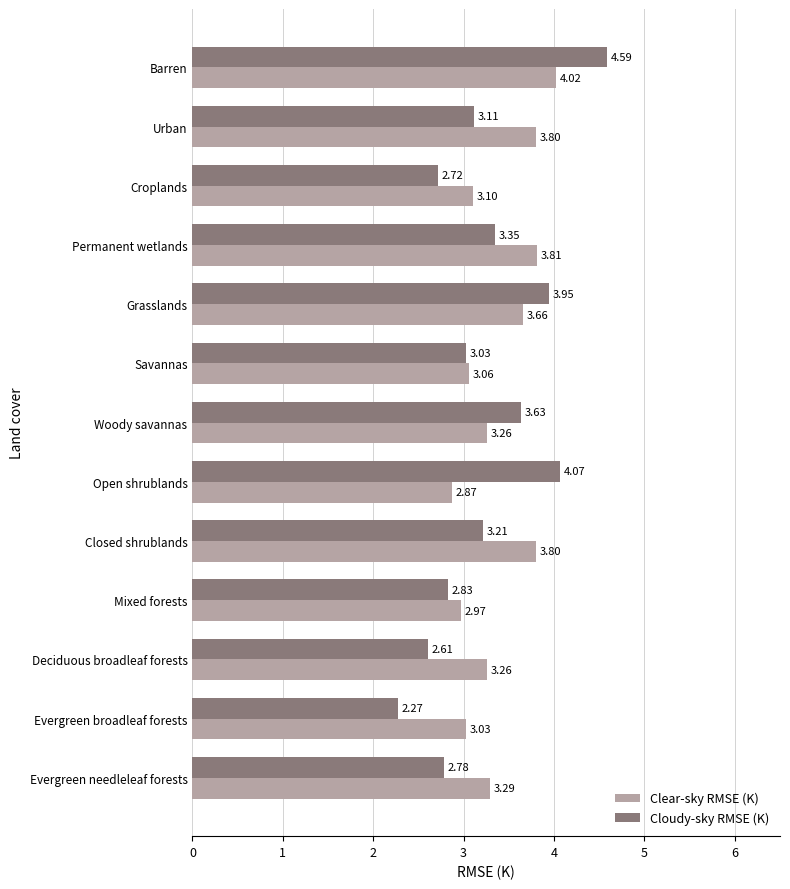

What is the average value of the Cloudy-sky RMSE (K) series?

3.2